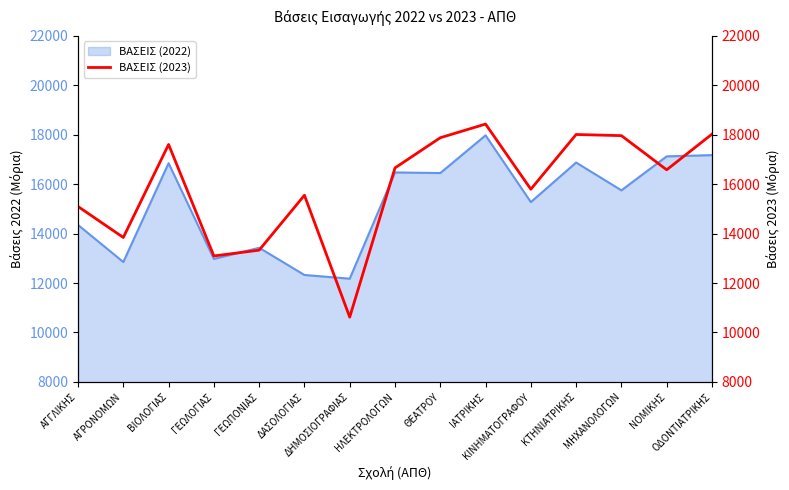

What is the maximum value shown in the chart?

18432